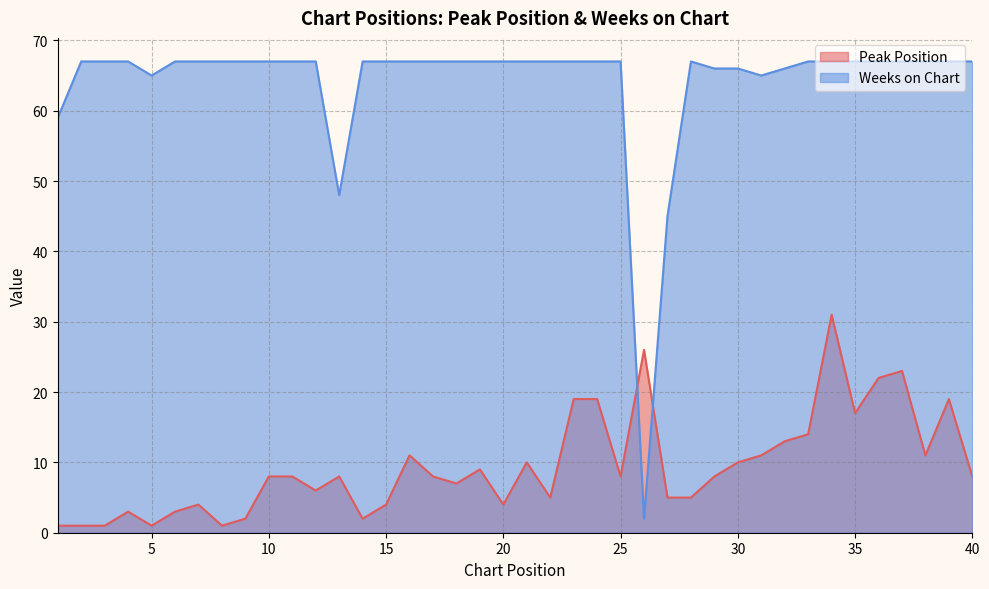

Reading right to left, transcribe all the data shown in this chart.

Peak Position: 8	19	11	23	22	17	31	14	13	11	10	8	5	5	26	8	19	19	5	10	4	9	7	8	11	4	2	8	6	8	8	2	1	4	3	1	3	1	1	1
Weeks on Chart: 67	67	67	67	67	67	67	67	66	65	66	66	67	45	2	67	67	67	67	67	67	67	67	67	67	67	67	48	67	67	67	67	67	67	67	65	67	67	67	59